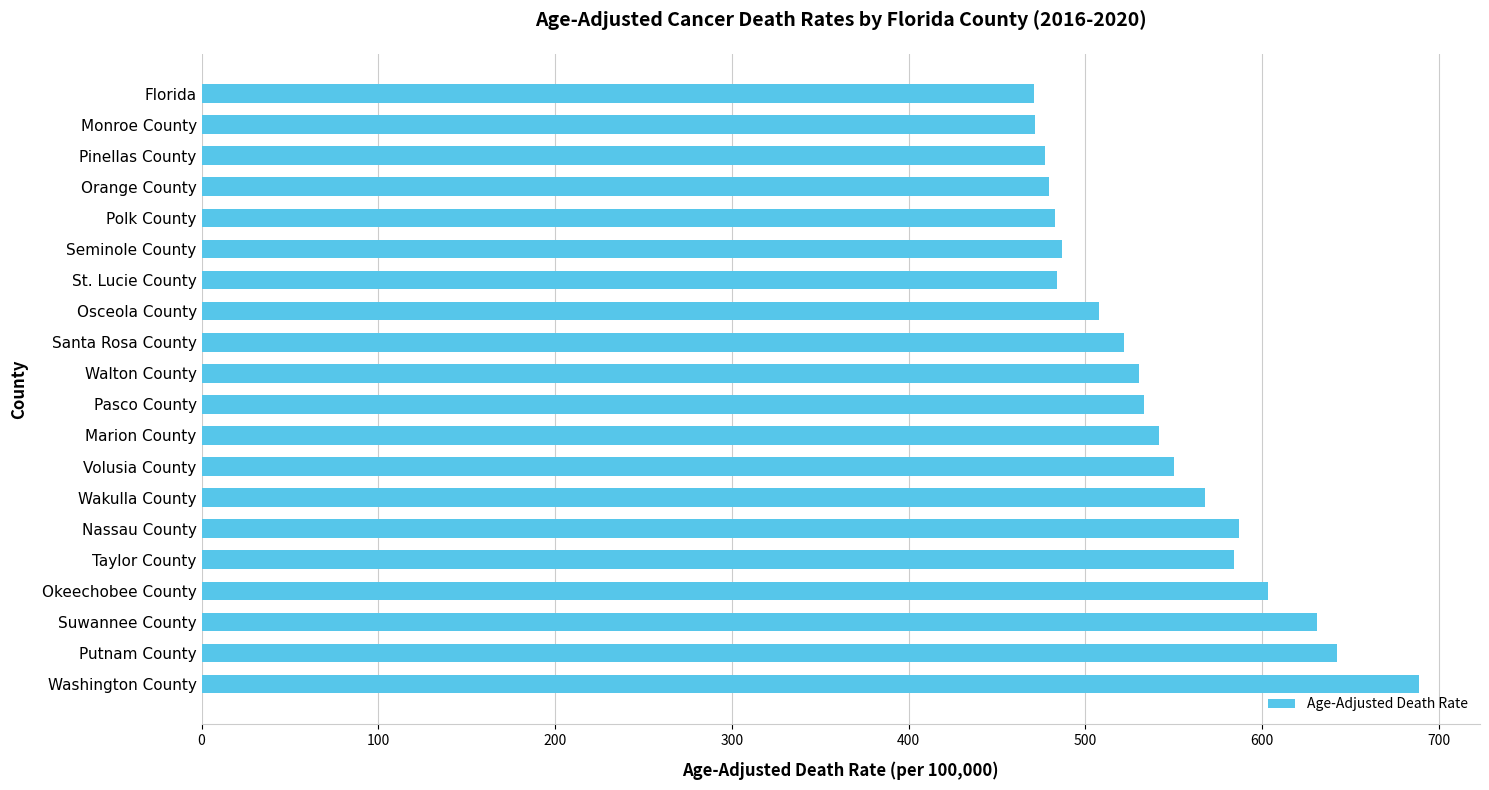

Are the bars grouped side by side (vs. stacked)?

No